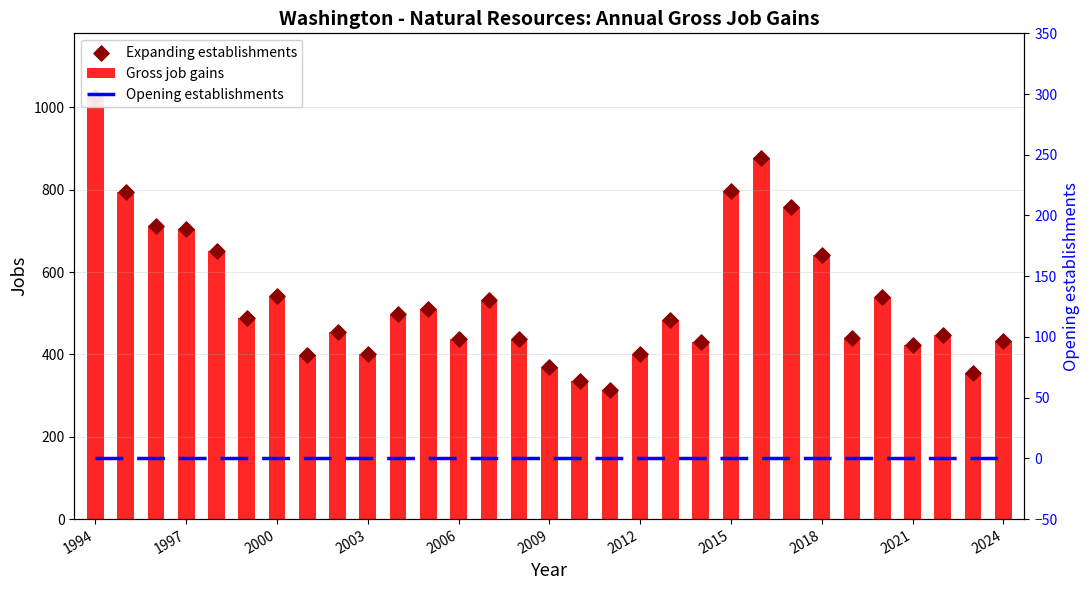

Which series has the largest total across all categories?

Gross job gains